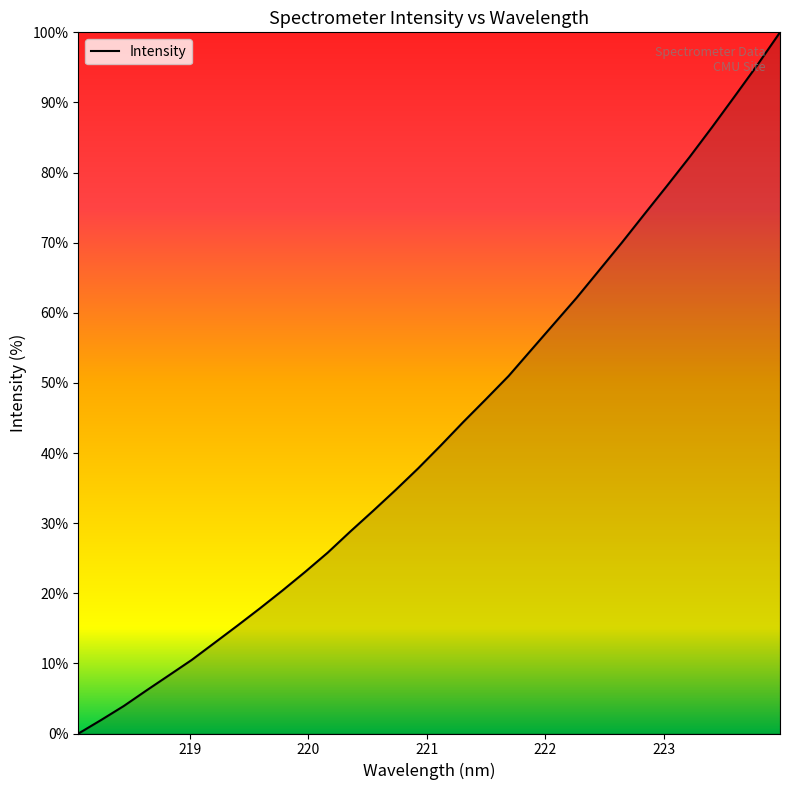

What is the difference between the maximum and minimum values?

100.0